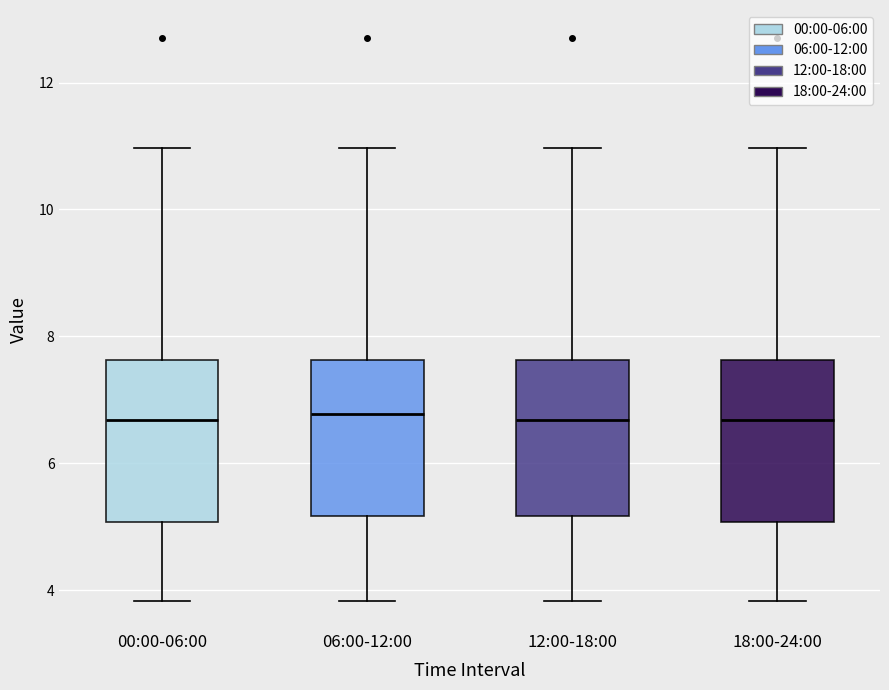

Where does the median line of the box for 18:00-24:00 sit on the y-axis? The values are not printed on the chart, so give them approximately, as read against the axis.

6.6